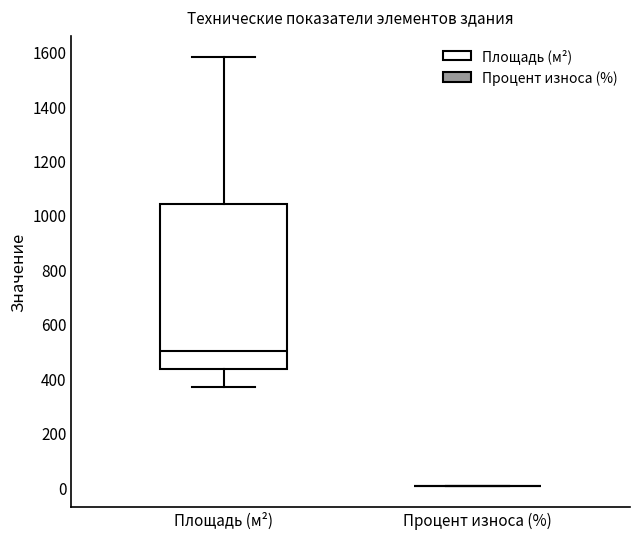

Which box is the tallest, from its lower edge to its upper edge?

Площадь (м²)